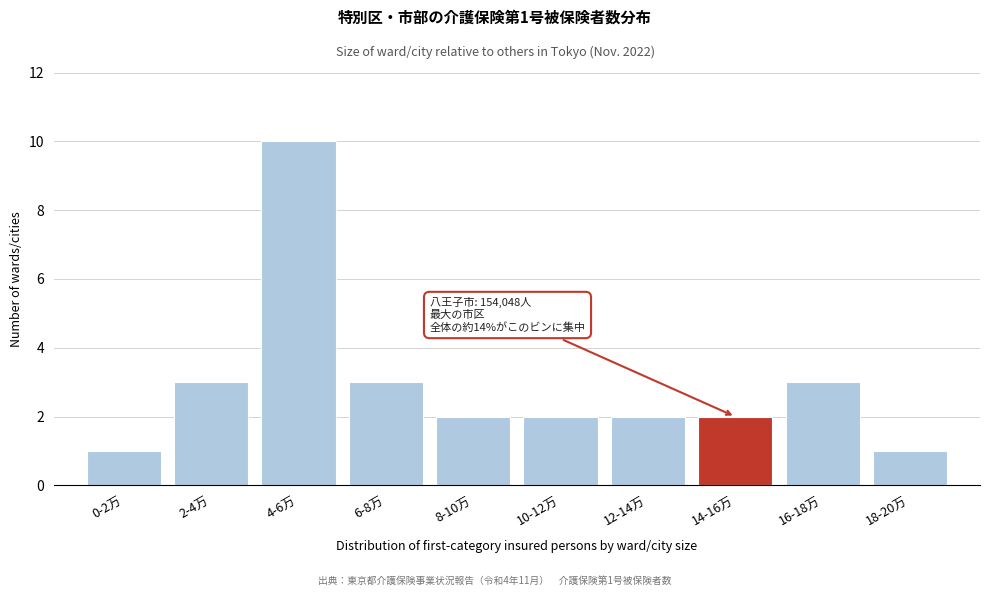

Reading right to left, what are all the values shown in this chart?

18-20万=1	16-18万=3	14-16万=2	12-14万=2	10-12万=2	8-10万=2	6-8万=3	4-6万=10	2-4万=3	0-2万=1